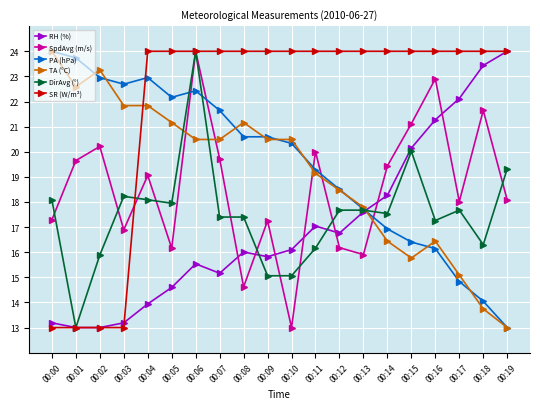

True or false: PA (hPa) and SpdAvg (m/s) cross at least once.

True